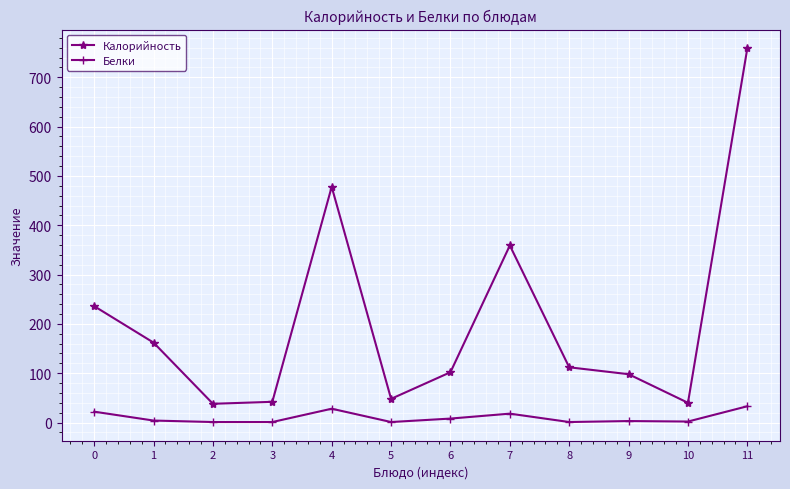

Rank the series at 1 from highest to lowest value.

Калорийность, Белки